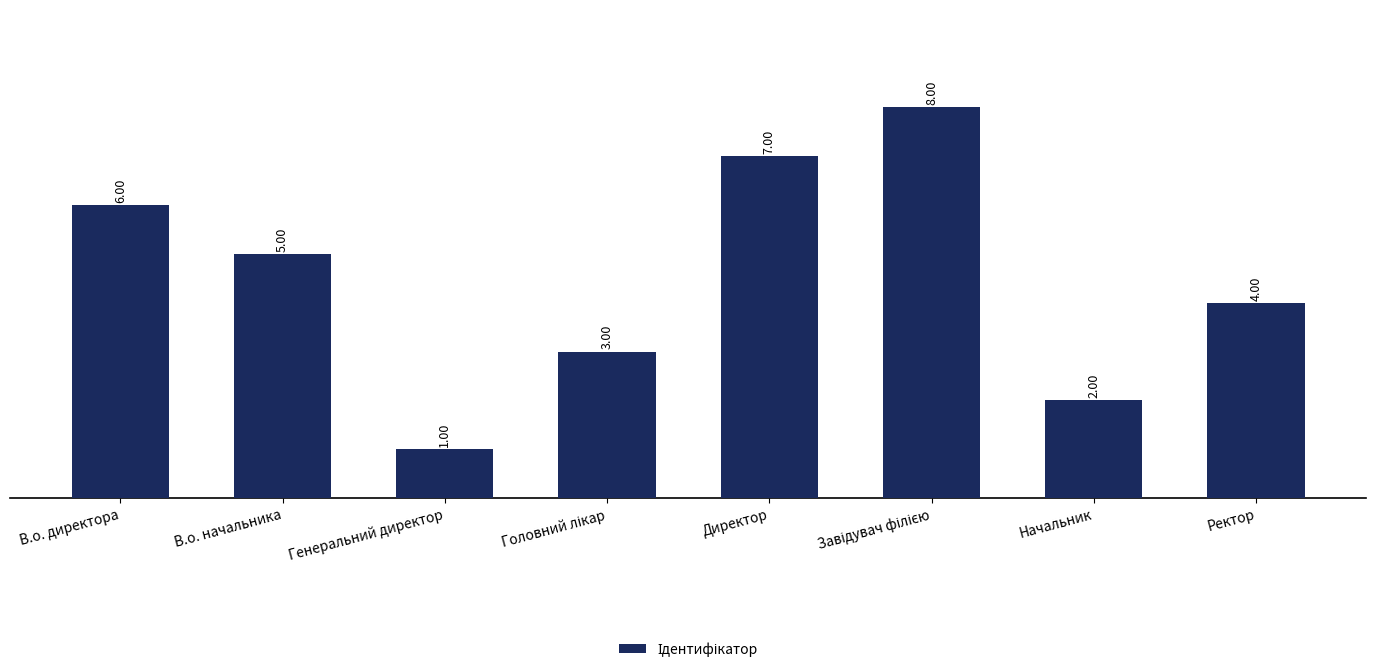

What is the difference between the second highest and minimum values?

6